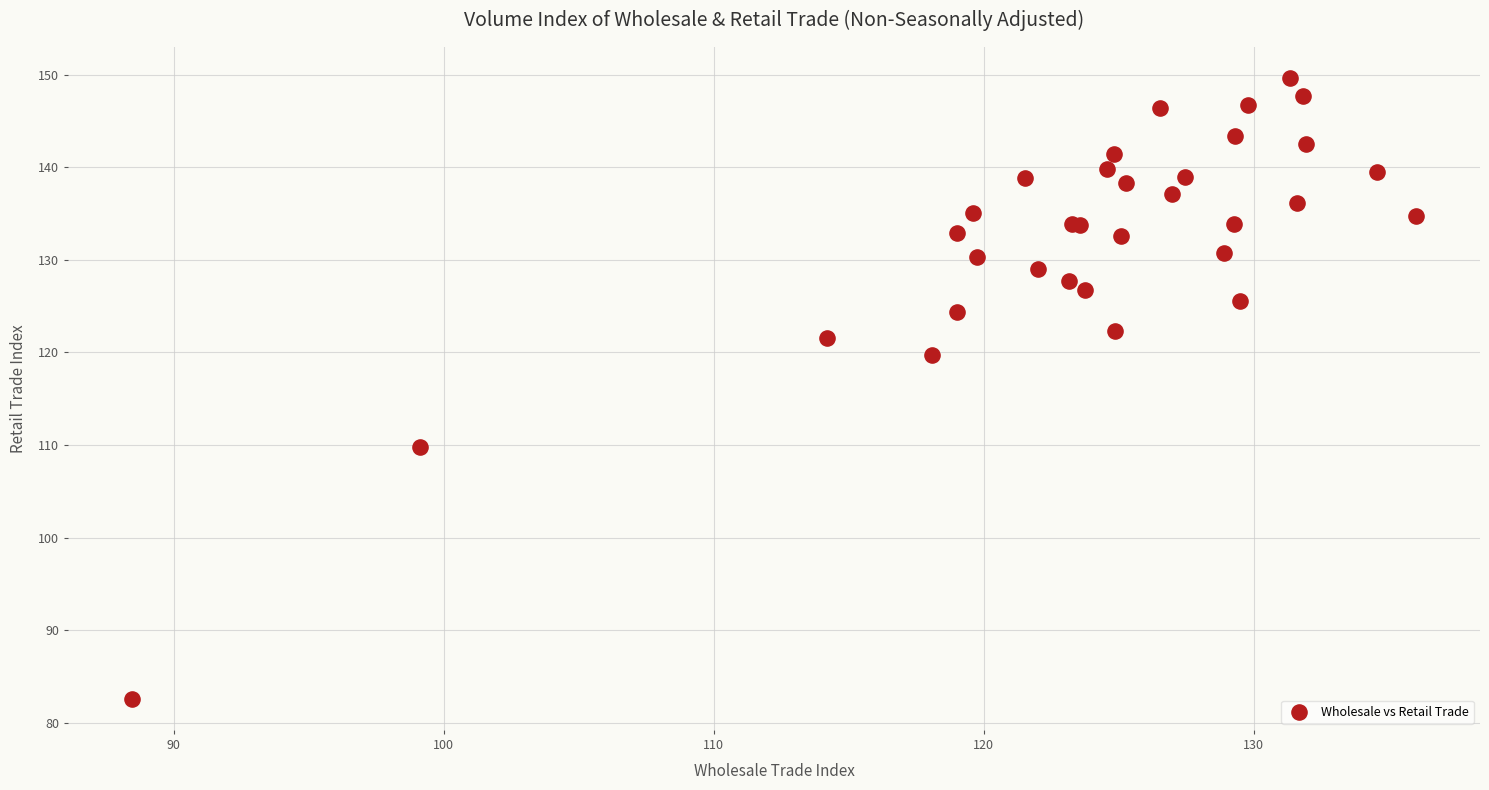

What Y value in the scatter plot is closest to 116?

119.8